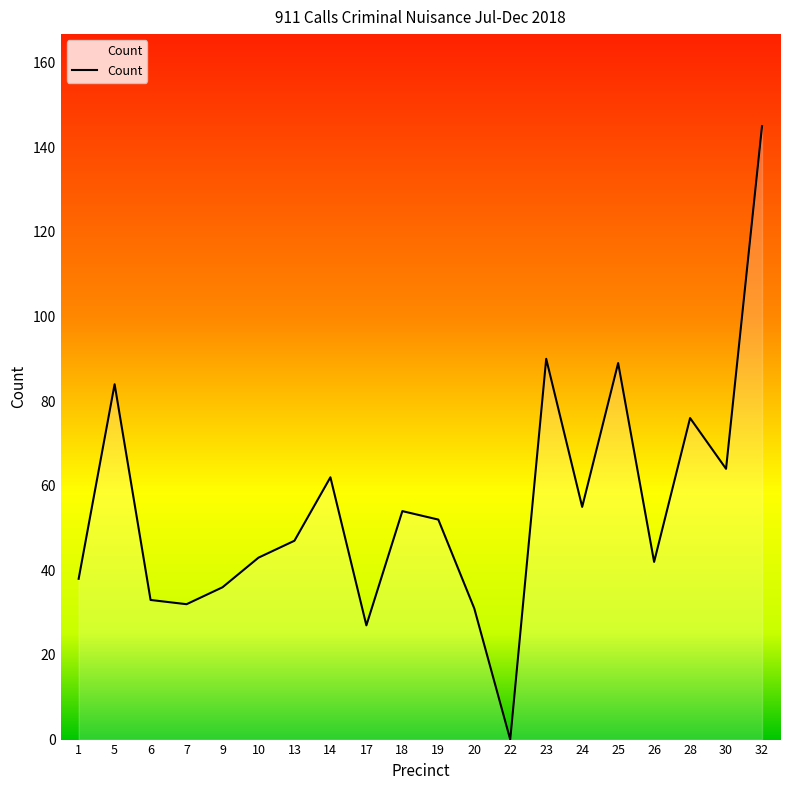

Which label corresponds to the smallest value in the chart?

22